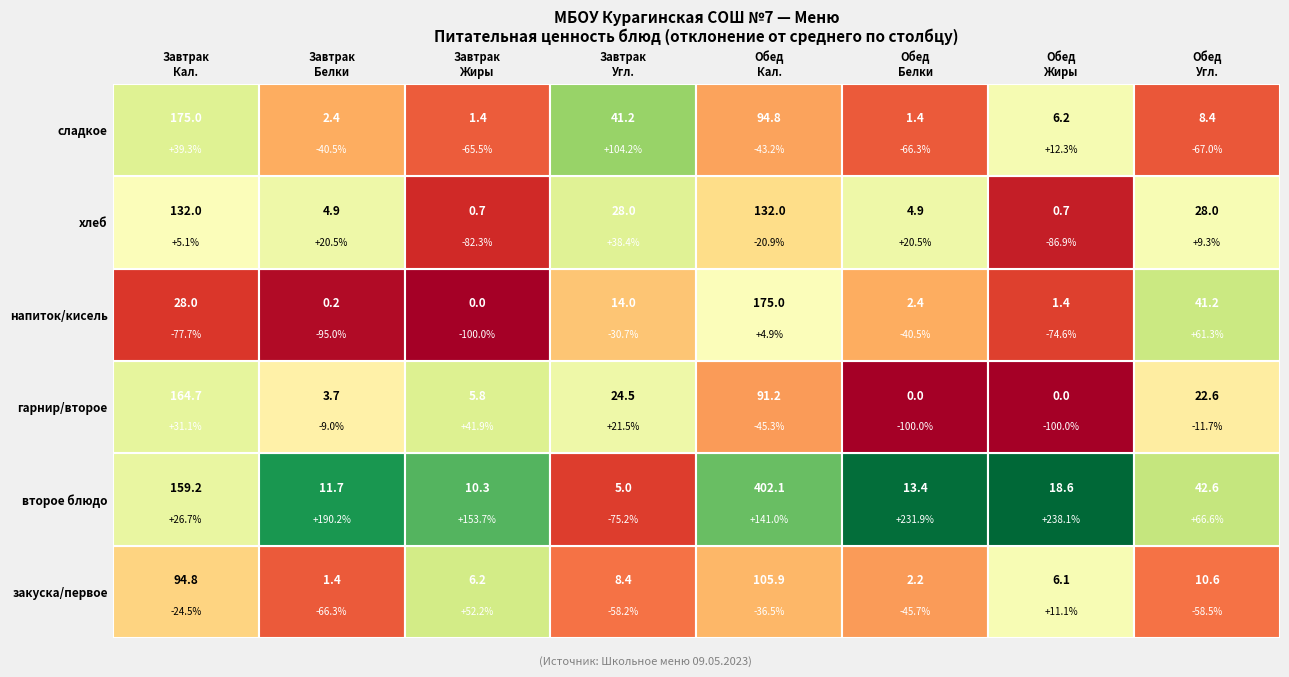

How many values in the Обед series are below 132?

3